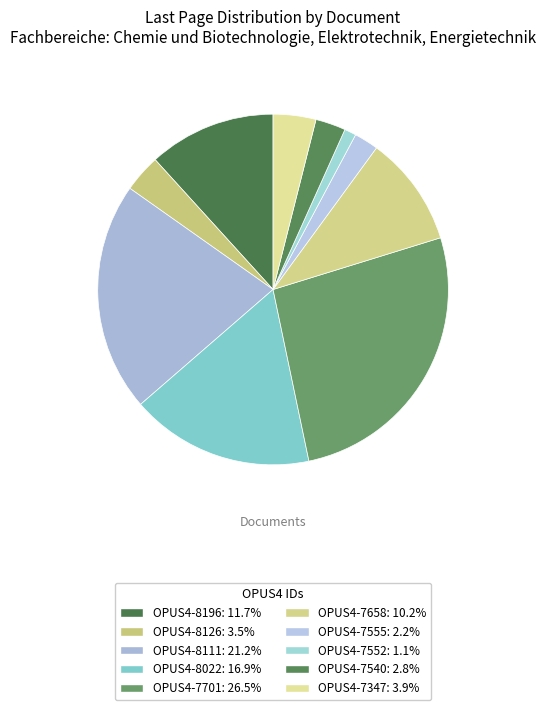

To the nearest percent, what is the average slice percentage?

10%